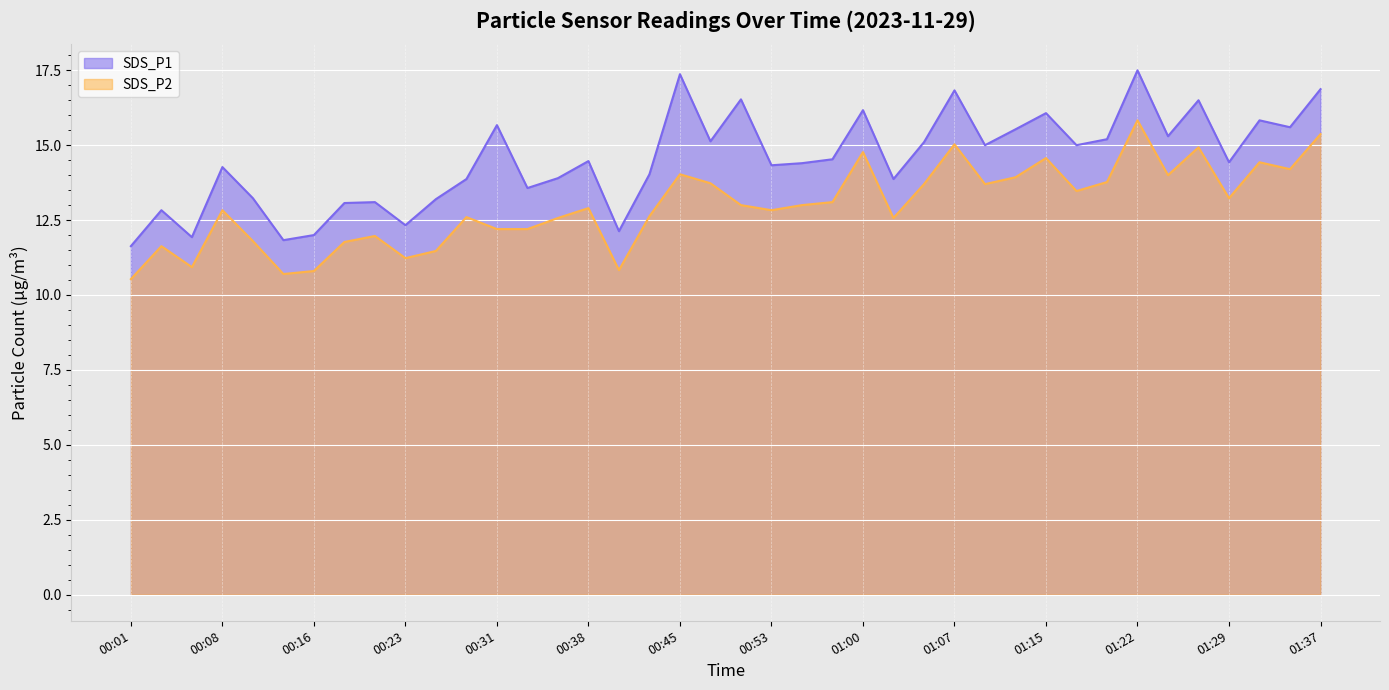

True or false: SDS_P2 and SDS_P1 cross at least once.

False